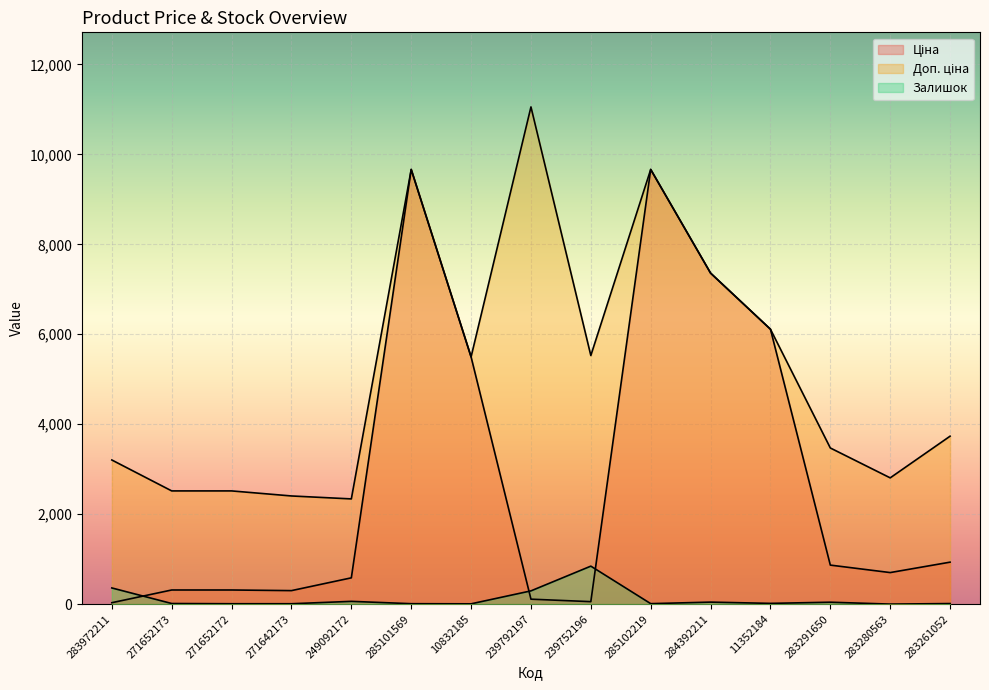

How many interior local valleys does the Доп. ціна series have?

4